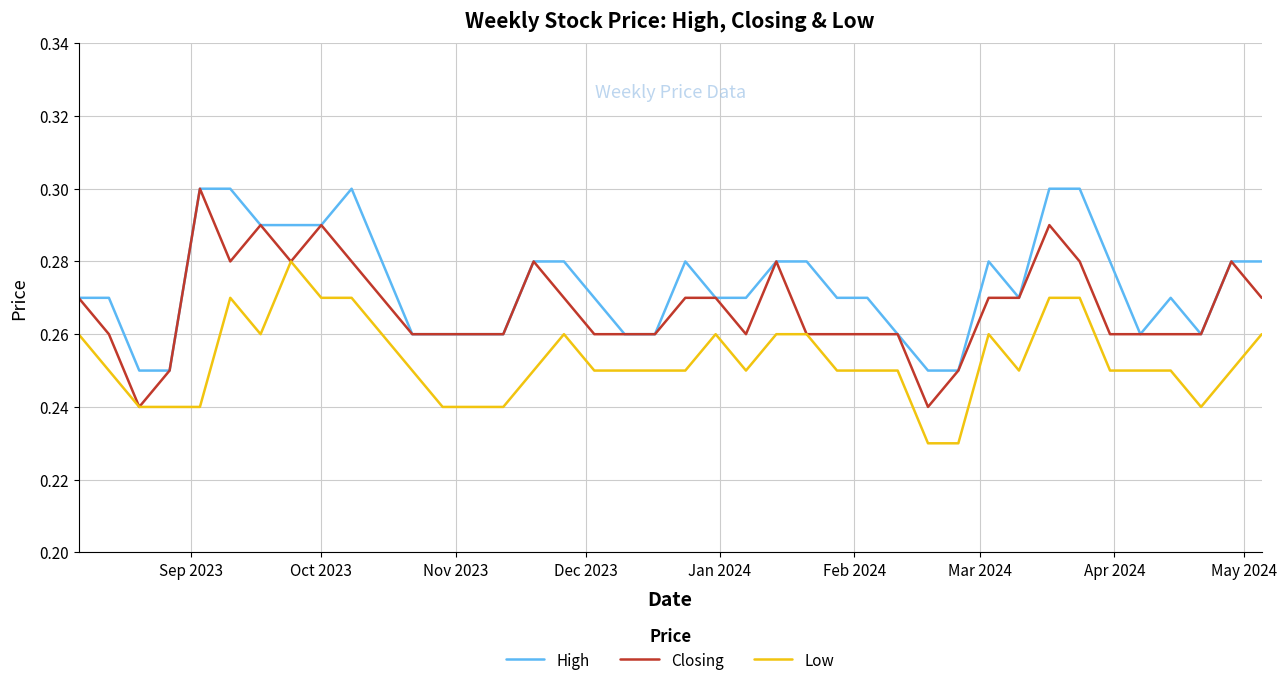

True or false: Low and High intersect in this chart.

False